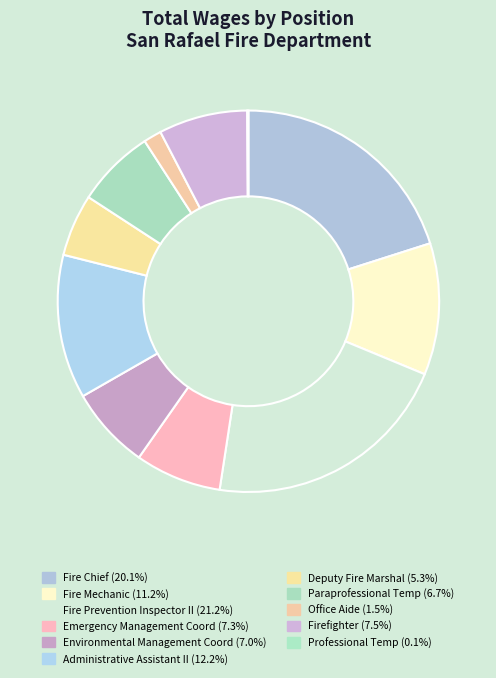

What percentage is the Firefighter slice, to the nearest percent?

8%